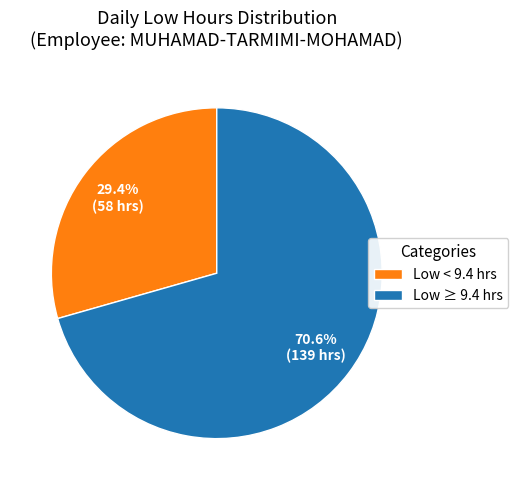

To the nearest percent, what is the average slice percentage?

50%